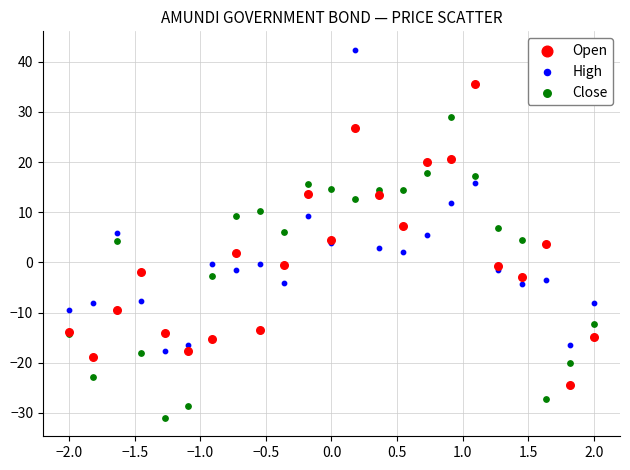

Which series contains the highest Y value?

High